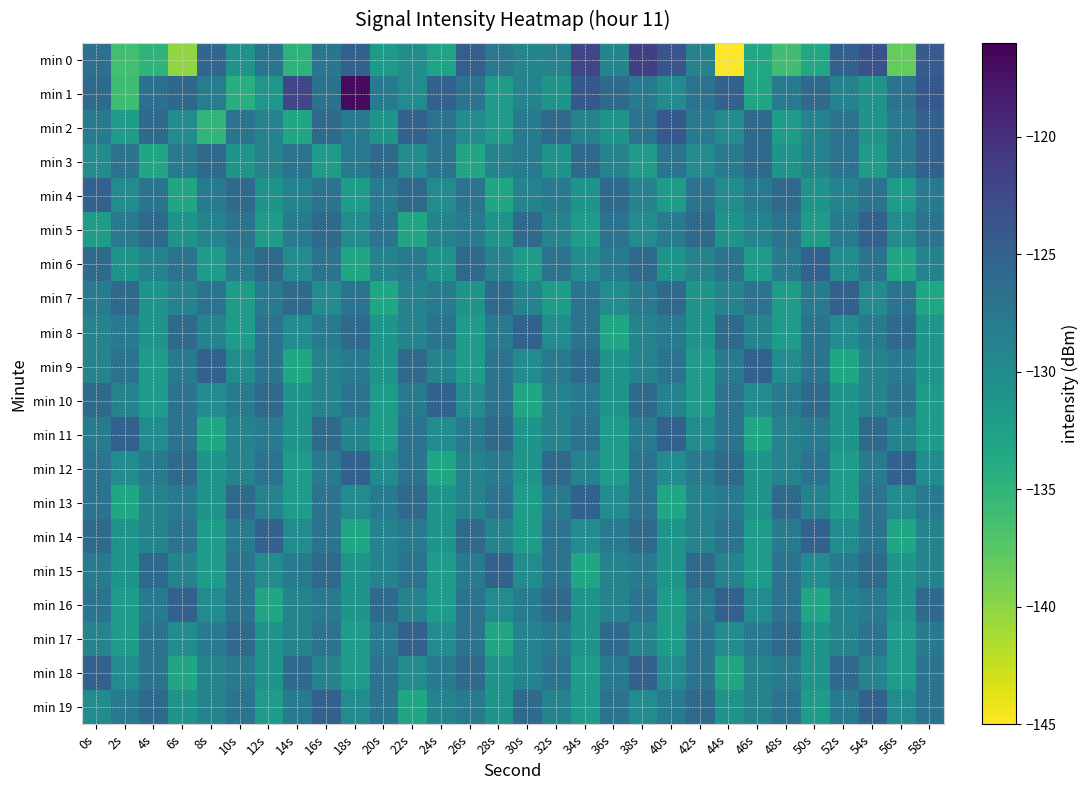

Which series has the largest range (max minus min)?

min 0